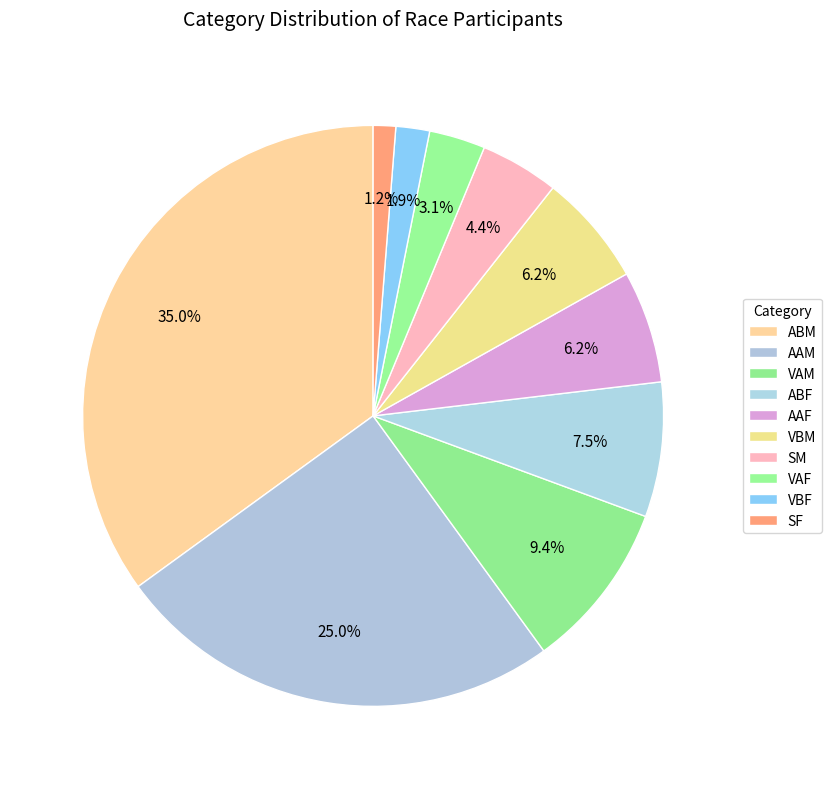

Rank the categories by value from lowest to highest.

SF, VBF, VAF, SM, AAF, VBM, ABF, VAM, AAM, ABM